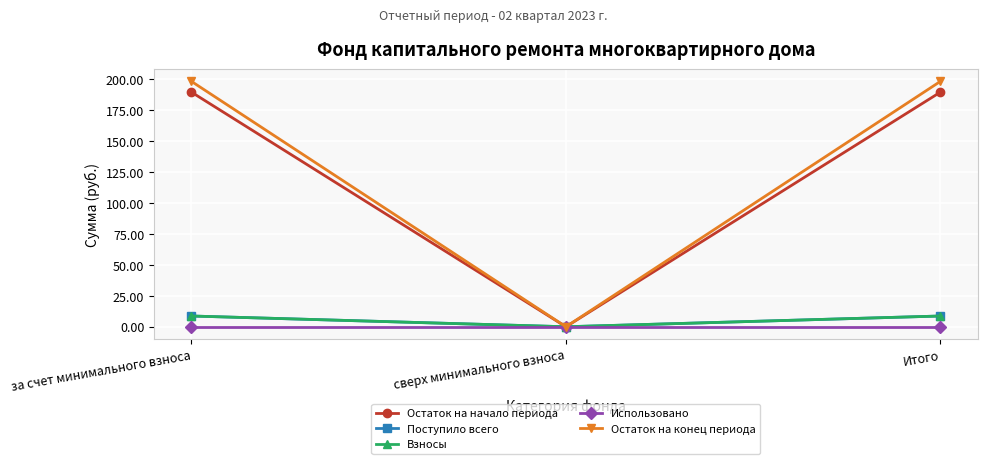

At which category is the sum across all series the highest?

за счет минимального взноса